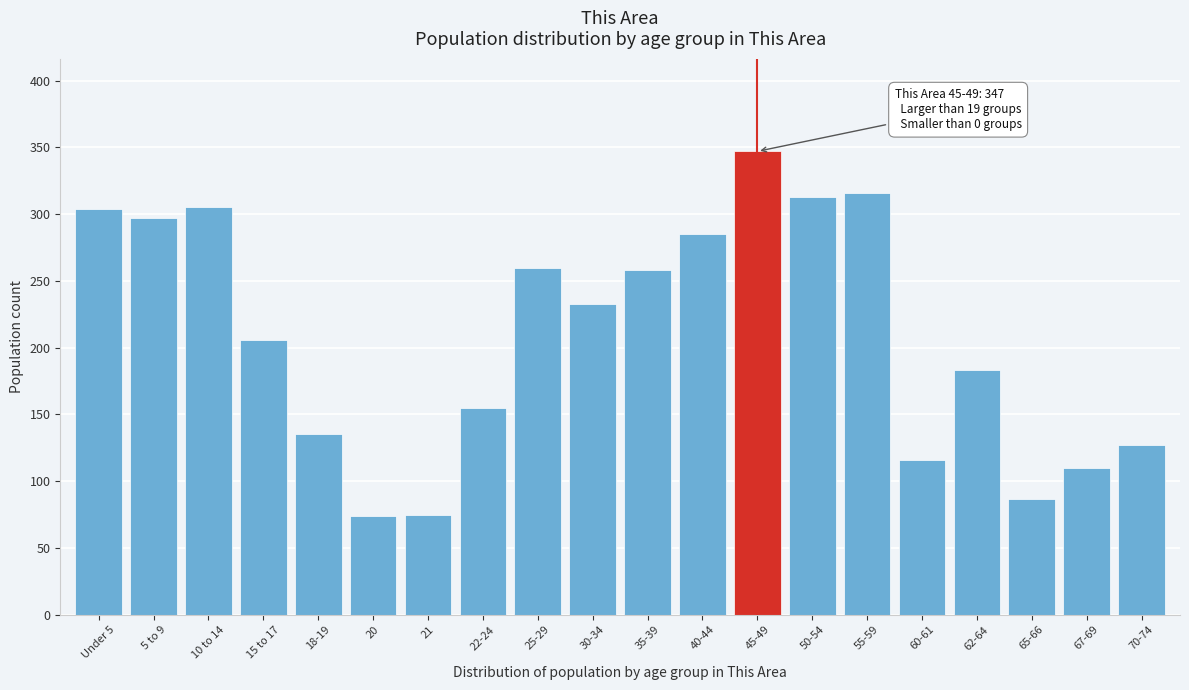

What is the value of the 20th bar from the left?

127